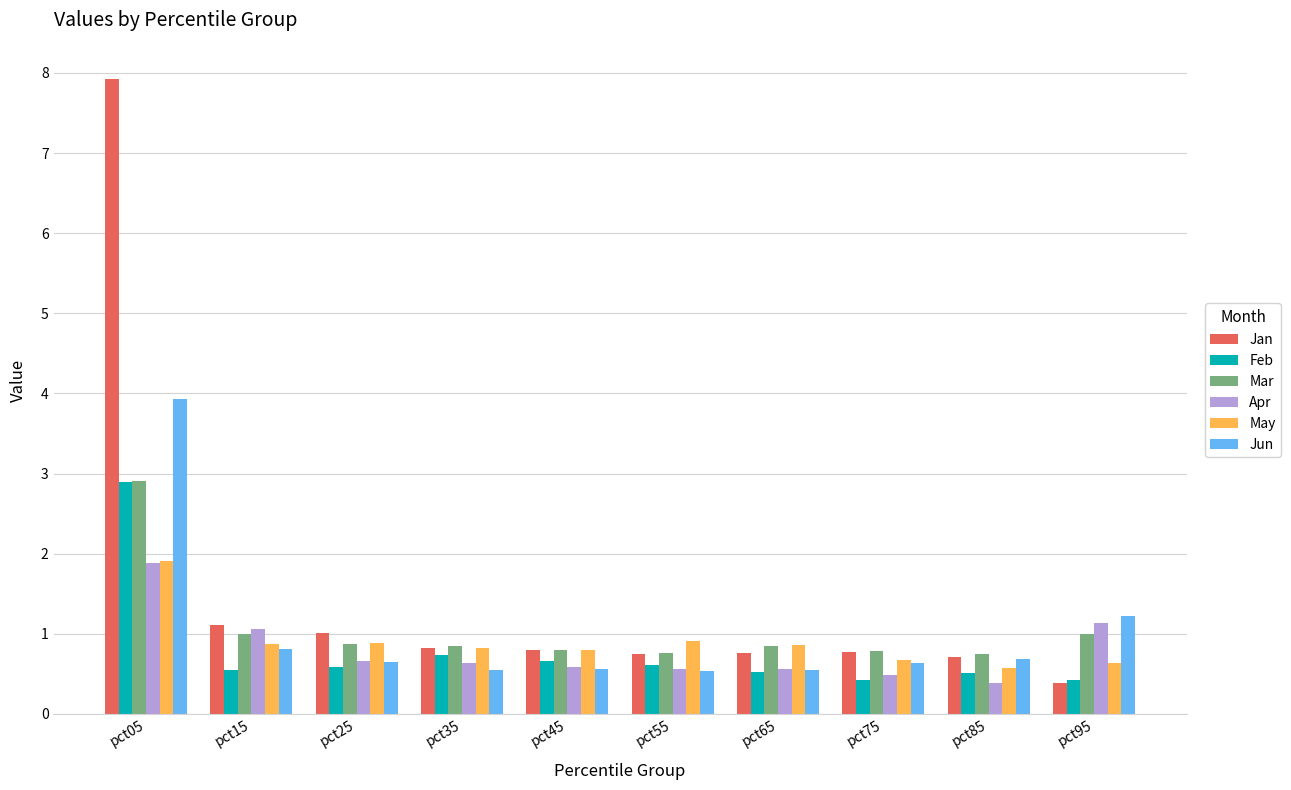

Is the value of May at pct35 greater than the value of Jun at pct35?

Yes